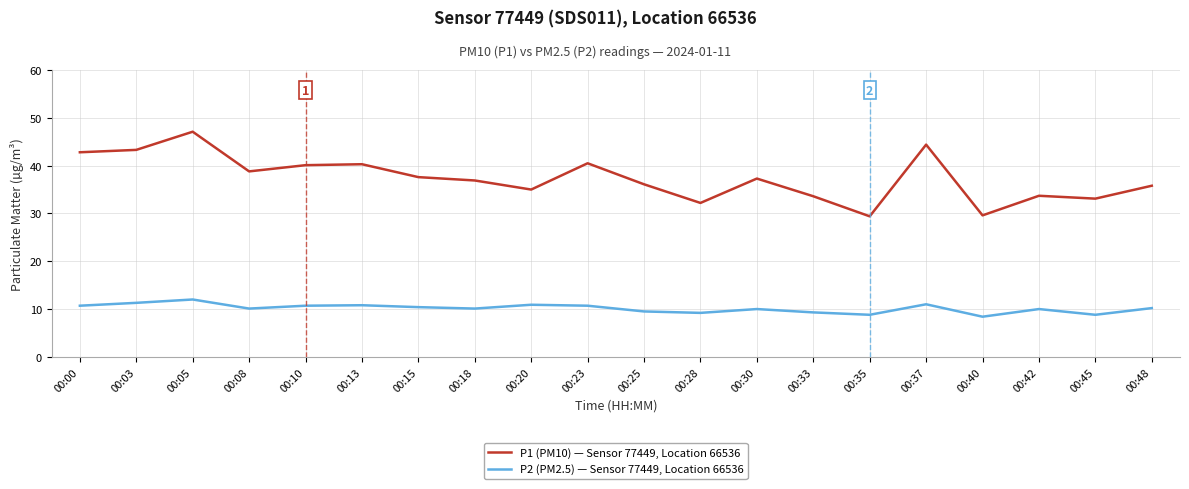

Is the value of P1 (PM10) — Sensor 77449, Location 66536 at 00:25 greater than the value of P2 (PM2.5) — Sensor 77449, Location 66536 at 00:40?

Yes